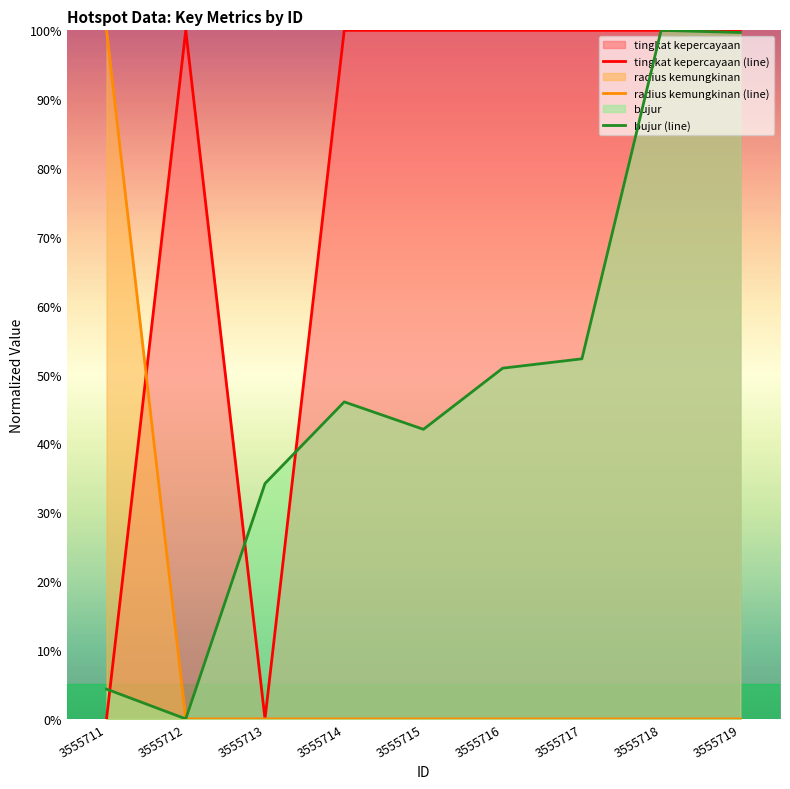

Where is bujur (line) nearest to the value 50?

3555716